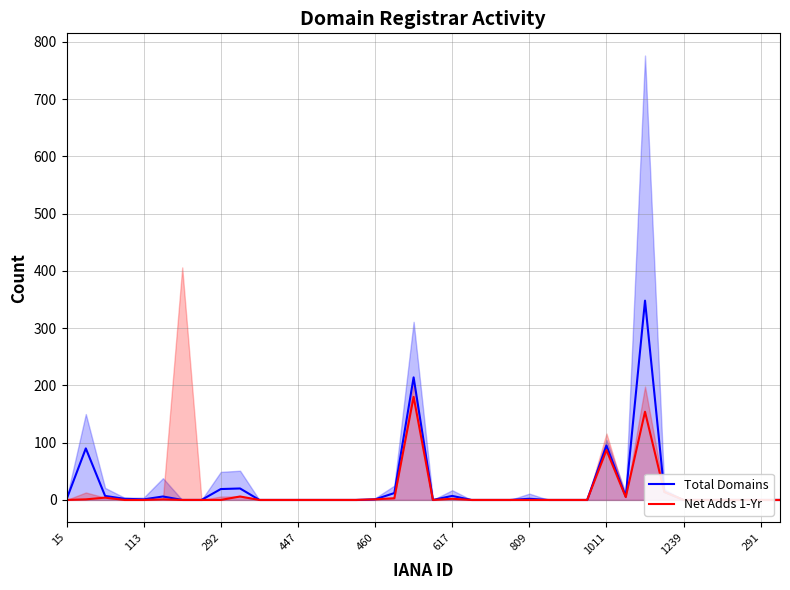

Rank the series by their maximum value, from highest to lowest.

Total Domains, Net Adds 1-Yr